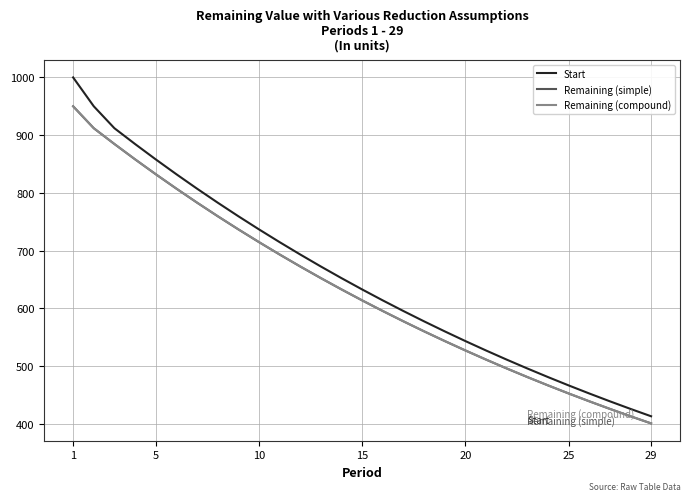

Does the chart have visible grid lines?

Yes